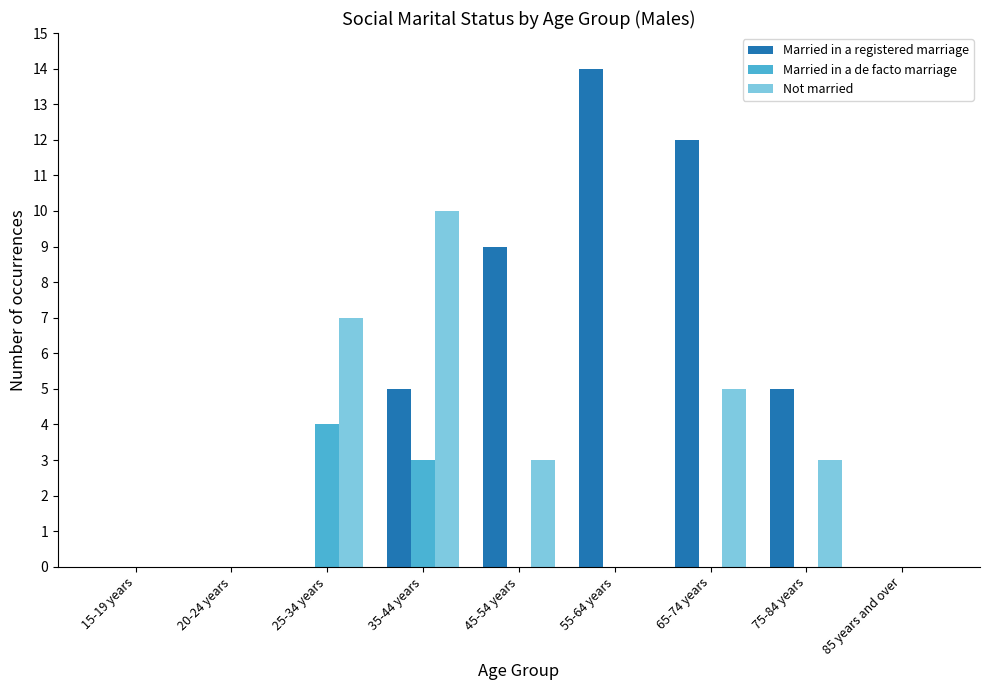

Which series changed the most between 15-19 years and 25-34 years?

Not married